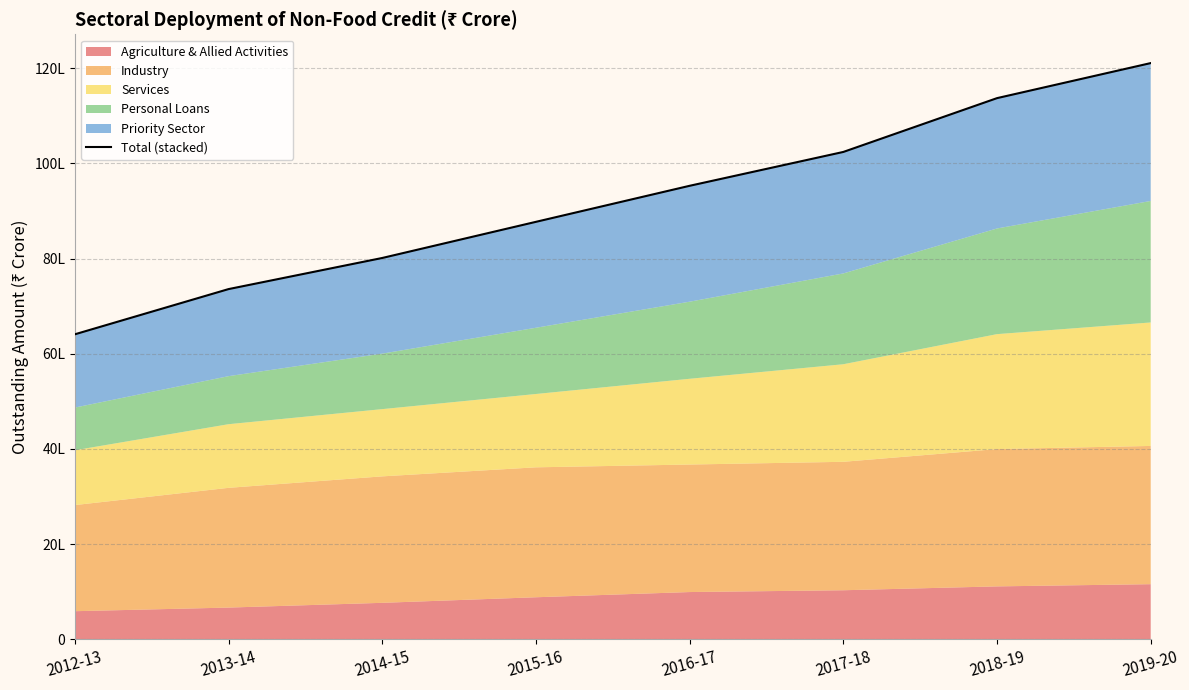

The value at 2013-14 is 7359326. True or false?

True